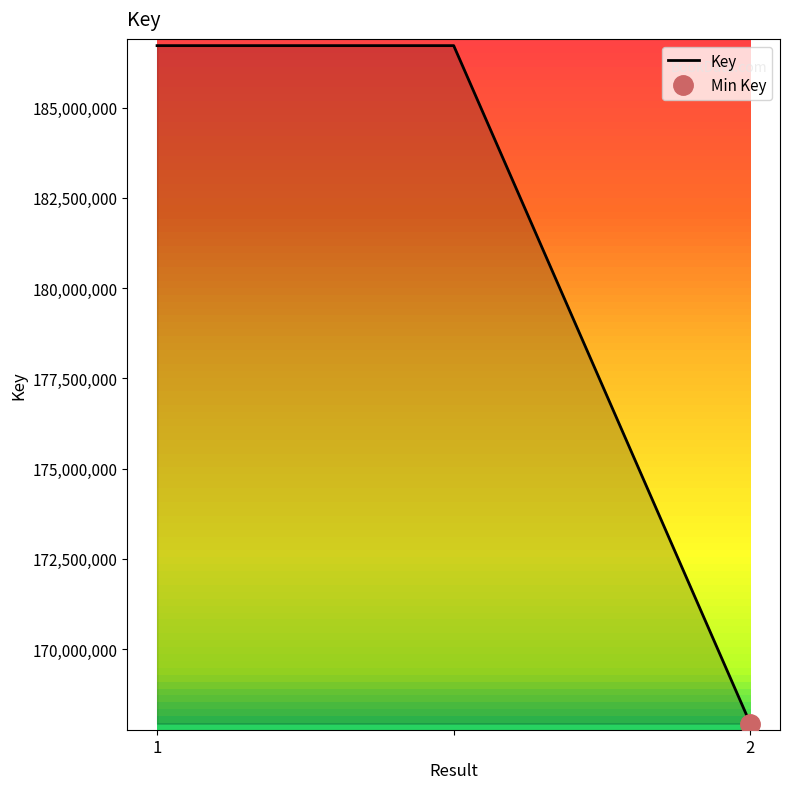

What is the change in value from  to 2?

-18779568